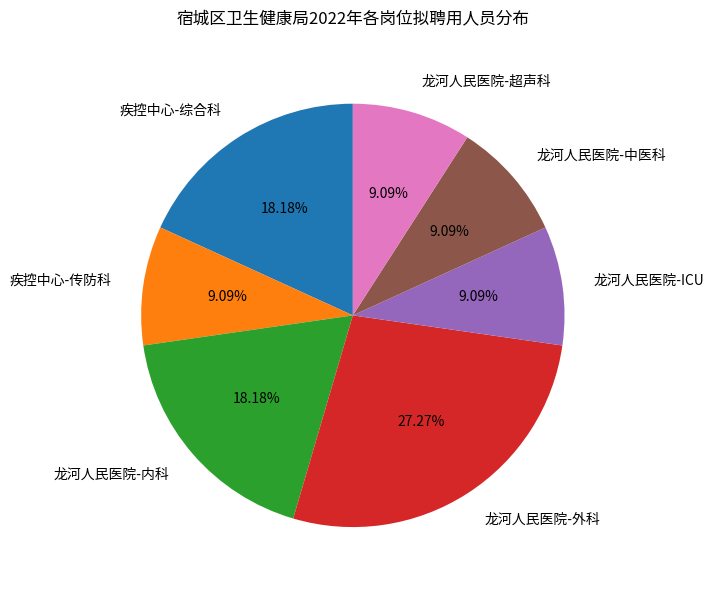

Is it true that 疾控中心-传防科 is 15% of the pie?

False